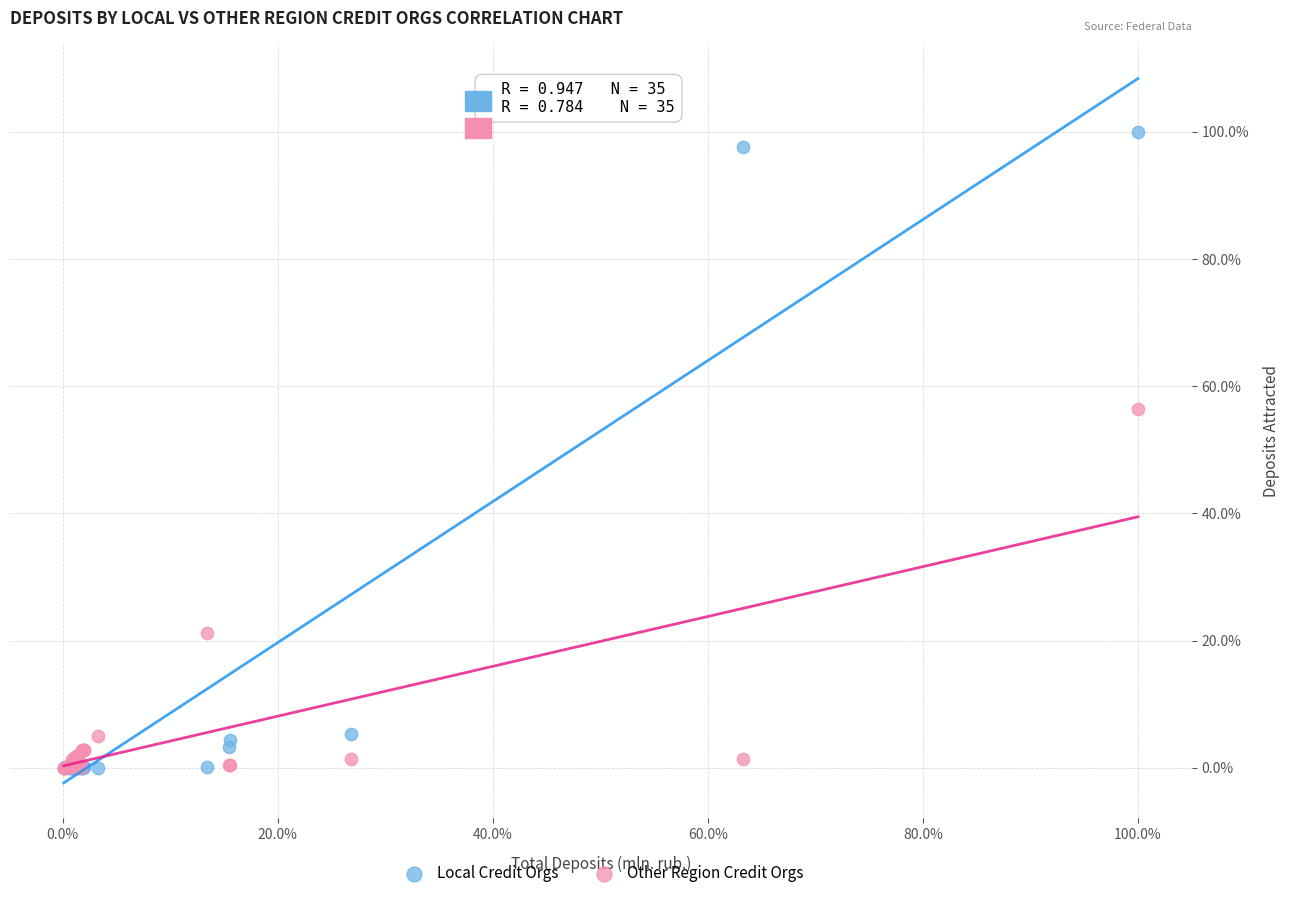

In the Local Credit Orgs series, what Y value is closest to 50?

5.3